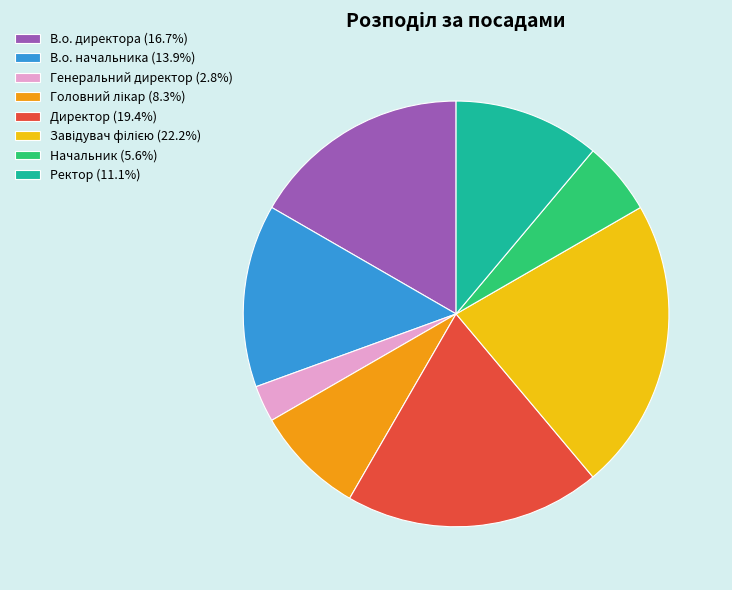

Does any single category account for the majority?

No